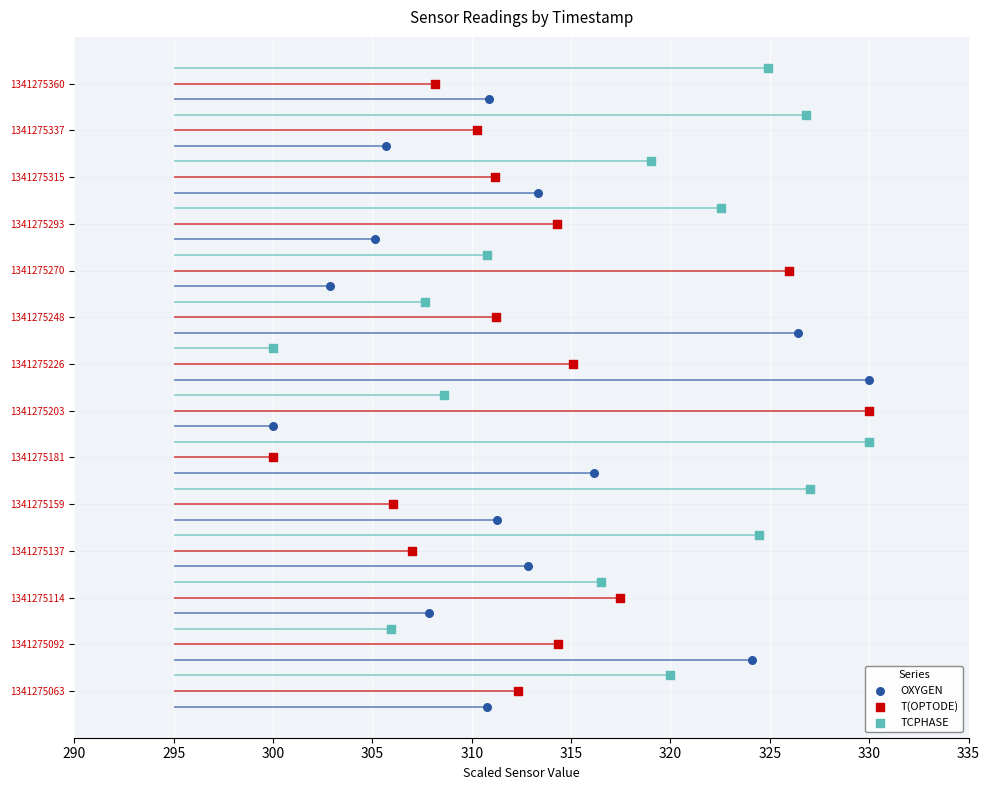

Which series reaches the maximum Y coordinate?

TCPHASE